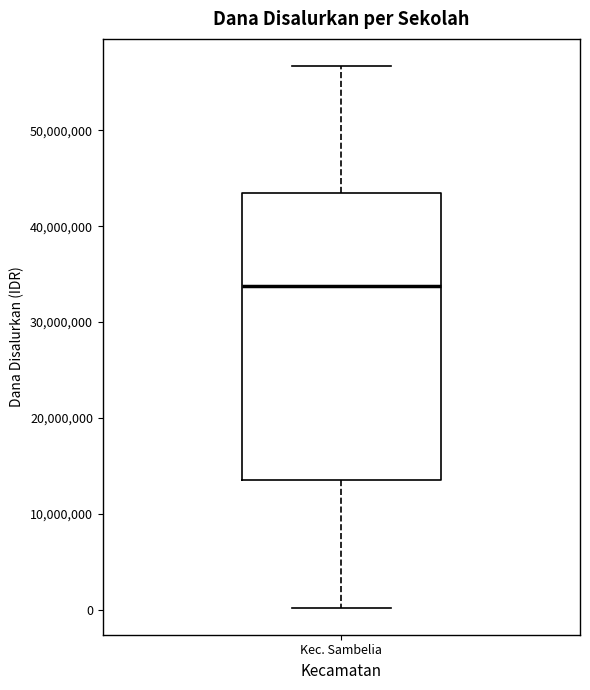

Read this box plot against the y-axis: the position of the median line, the range covered by the box, and the ends of both whiskers. The values are not printed on the chart, so give them approximately, as read against the axis.

median 34000000, box 14000000 to 43000000, whiskers 0 to 57000000